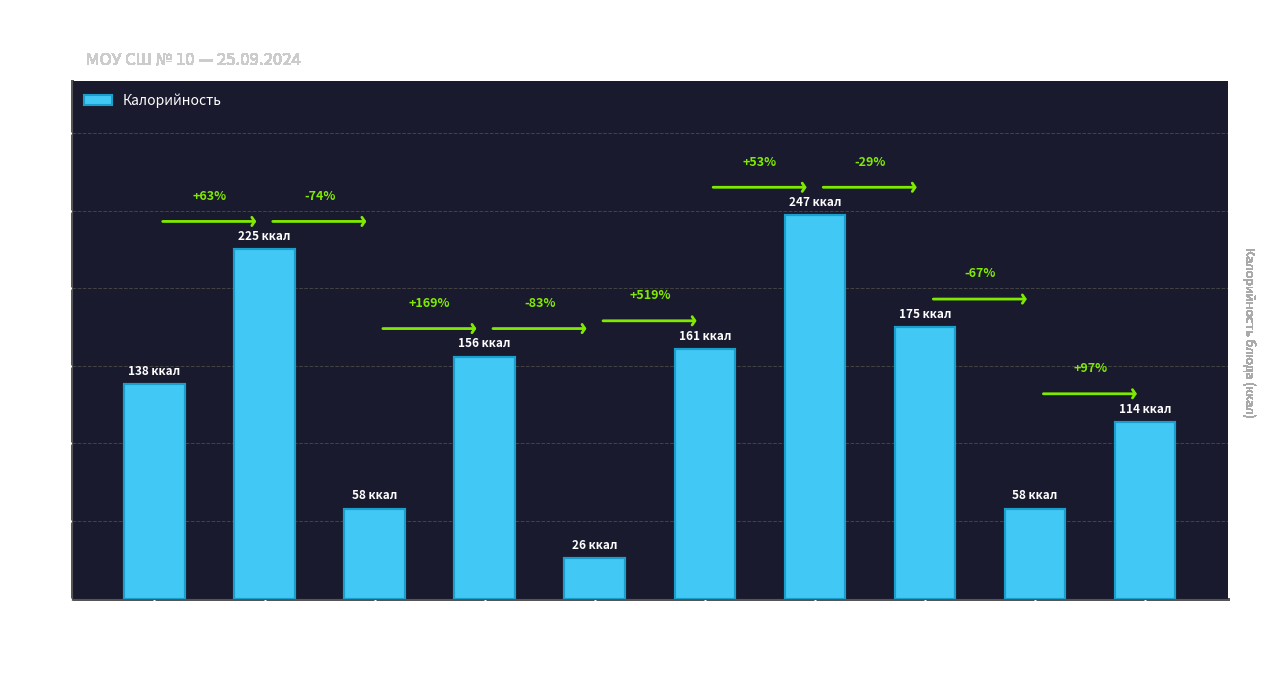

What is the label of the 2nd bar from the right?

Чай с сахаром